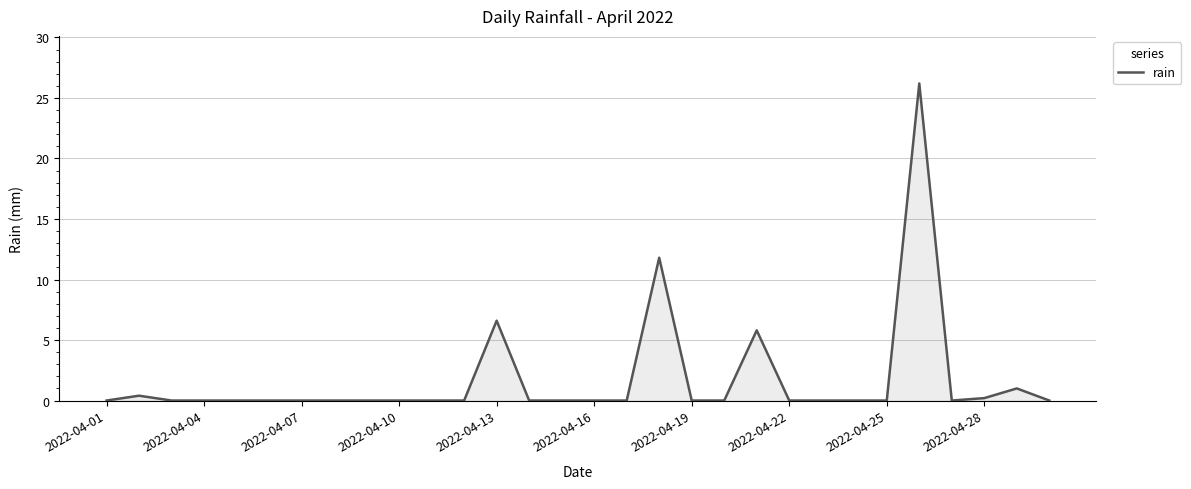

What is the greatest value displayed?

26.2